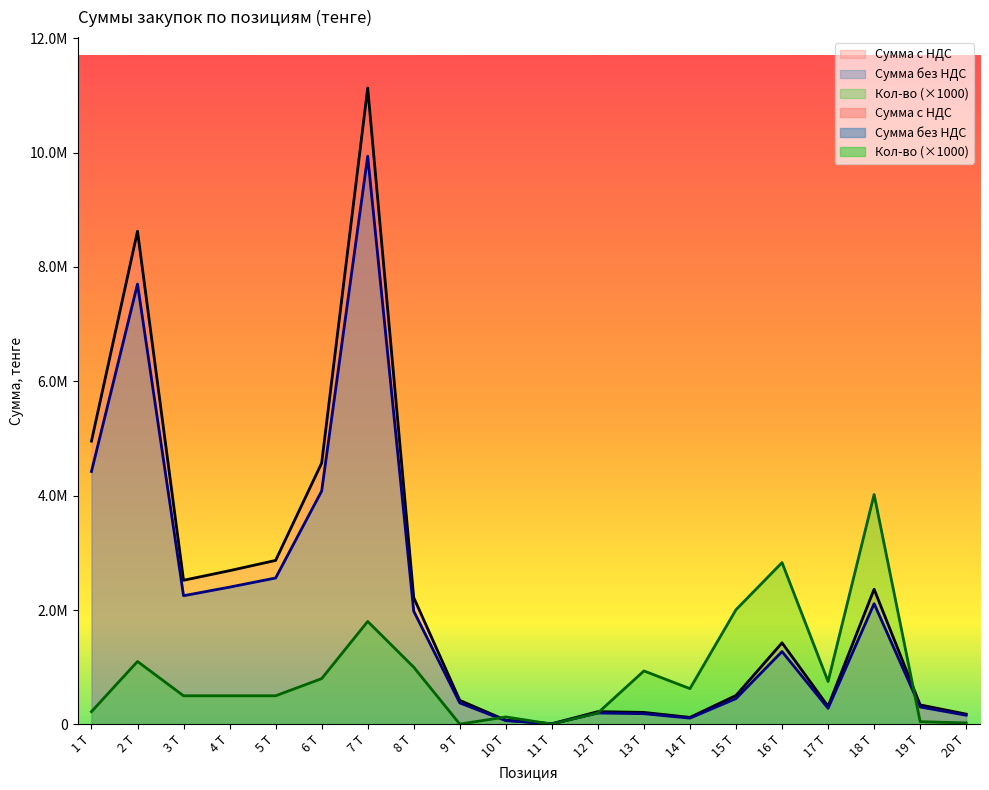

What is the difference between the second highest and second lowest values in the Кол-во series?

2824500.0